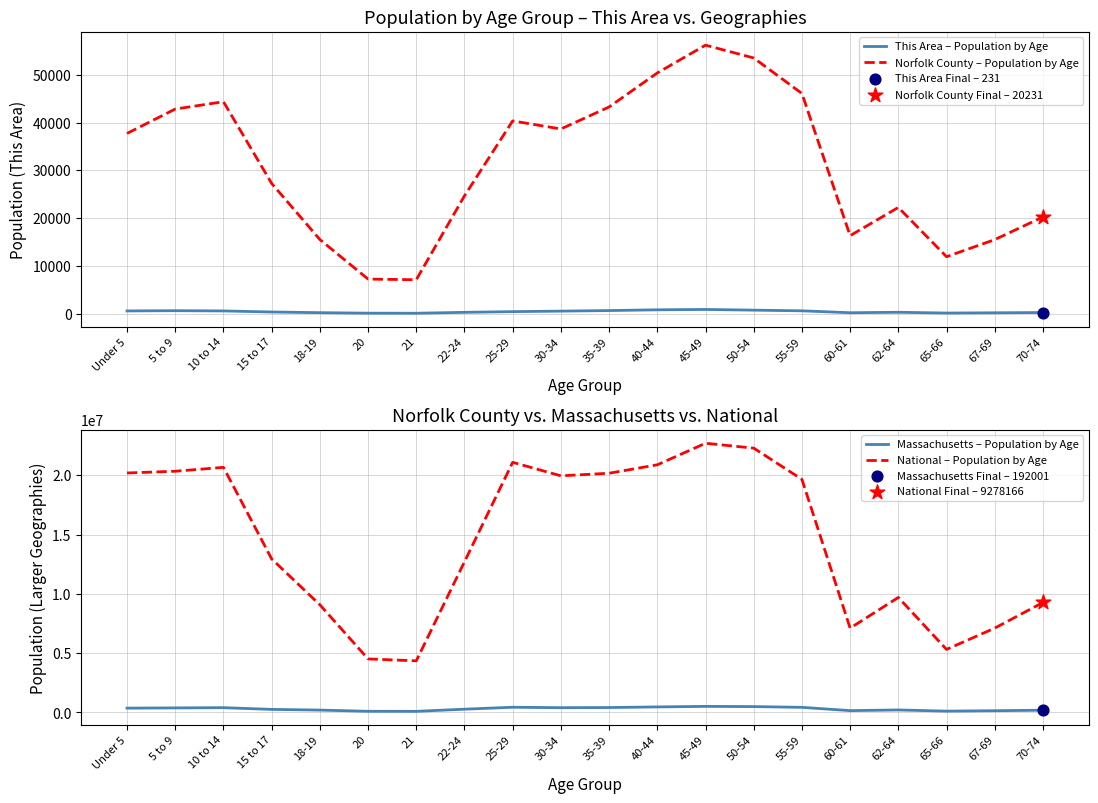

At which category is the sum across all series the highest?

45-49